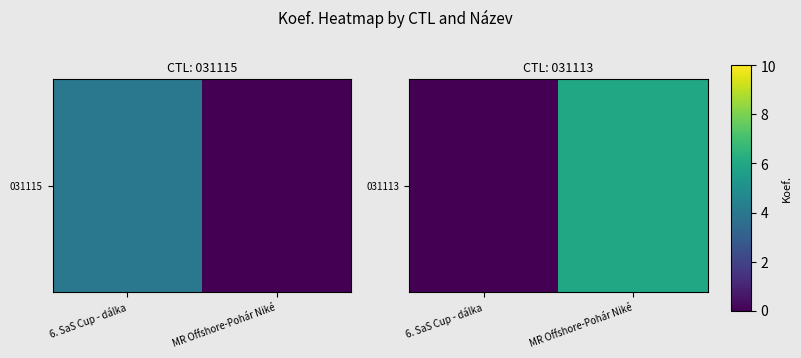

Rank the categories by value from lowest to highest.

6. SaS Cup - dálka, MR Offshore-Pohár Niké